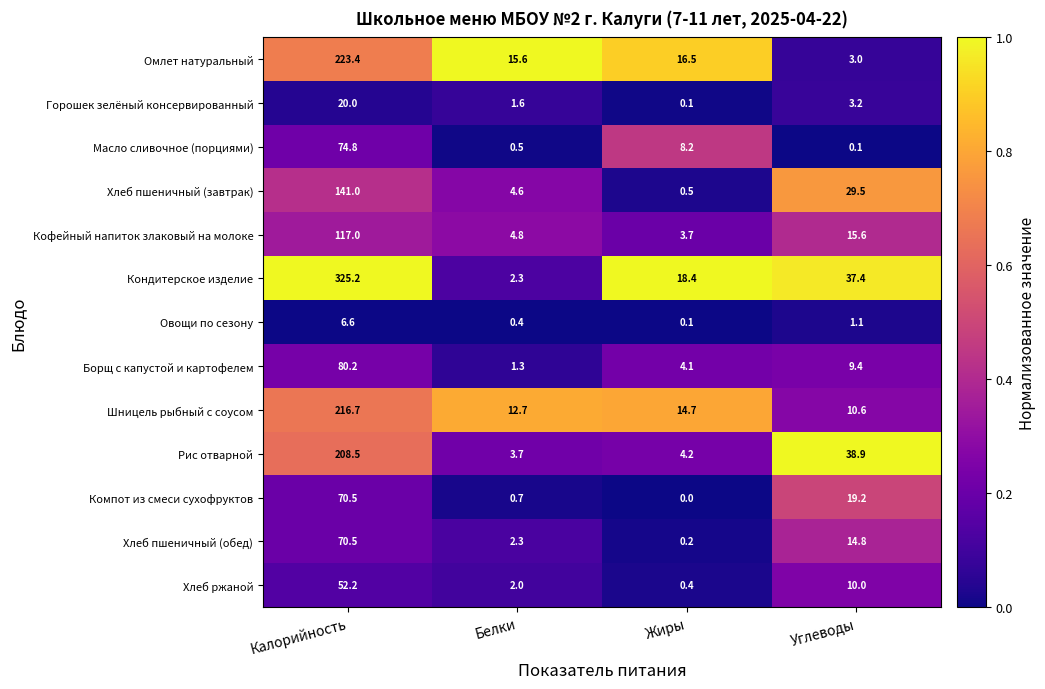

How many categories are shown in the chart?

4